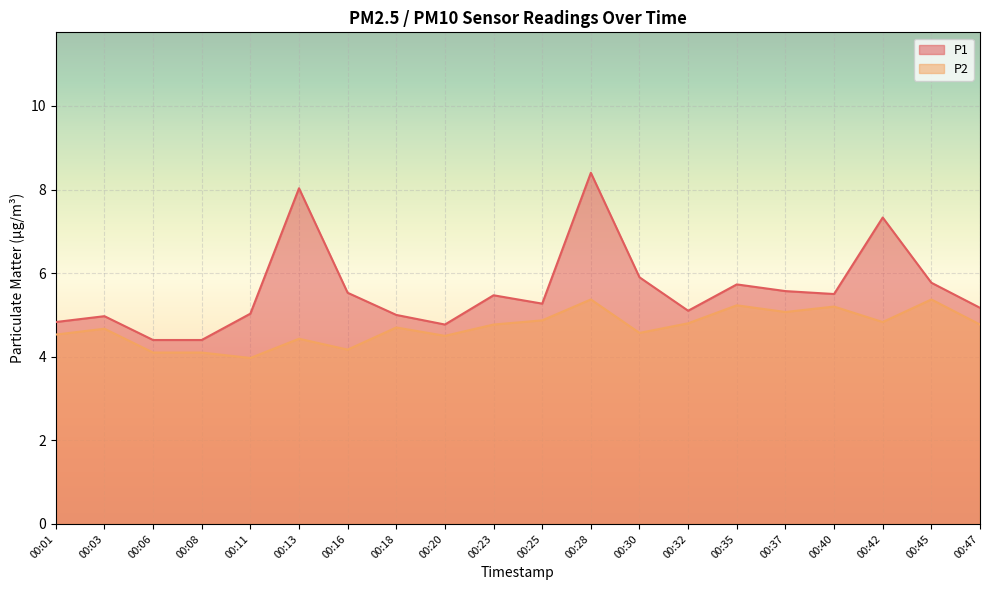

What are all the series names shown in the legend?

P1, P2